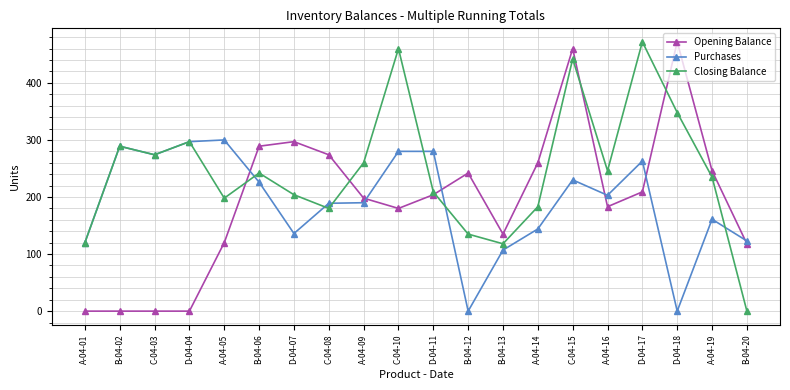

Where is the first local maximum for Closing Balance?

B-04-02